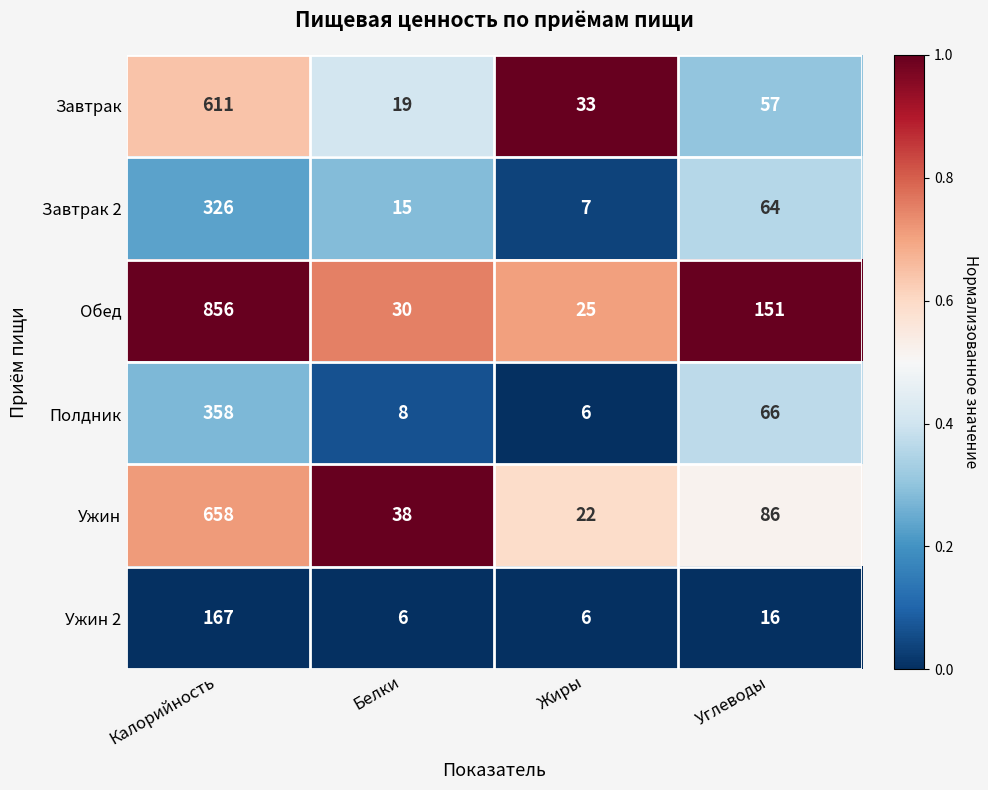

Reading right to left, extract all data points from this chart.

Завтрак: Углеводы=57	Жиры=33	Белки=19	Калорийность=611
Завтрак 2: Углеводы=64	Жиры=7	Белки=15	Калорийность=326
Обед: Углеводы=151	Жиры=25	Белки=30	Калорийность=856
Полдник: Углеводы=66	Жиры=6	Белки=8	Калорийность=358
Ужин: Углеводы=86	Жиры=22	Белки=38	Калорийность=658
Ужин 2: Углеводы=16	Жиры=6	Белки=6	Калорийность=167